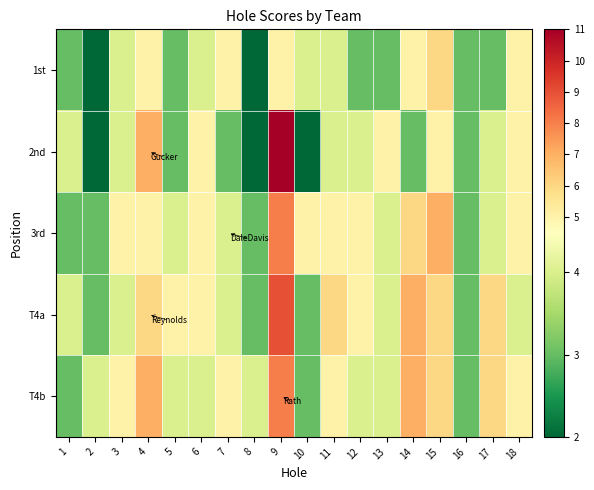

Count the number of data series in this chart.

5